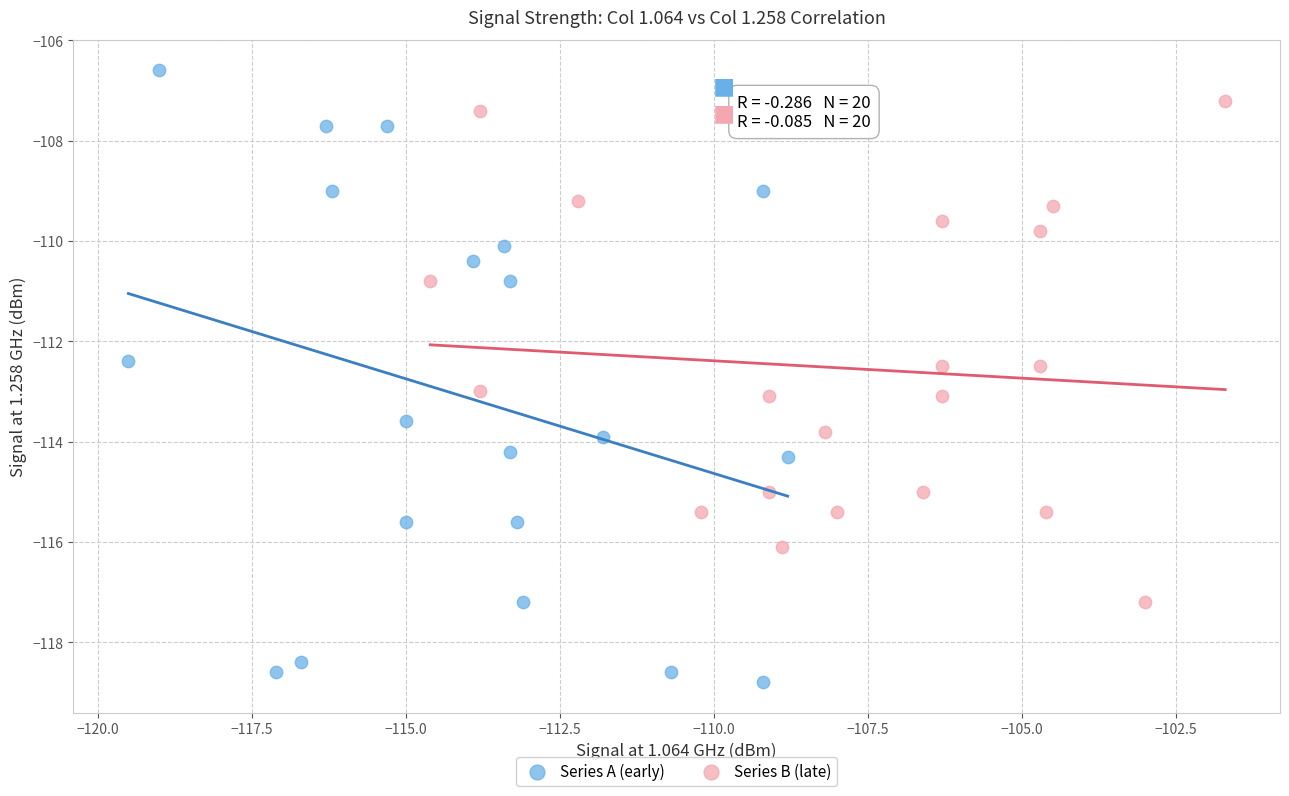

Which series reaches the minimum Y coordinate?

Series A (early)